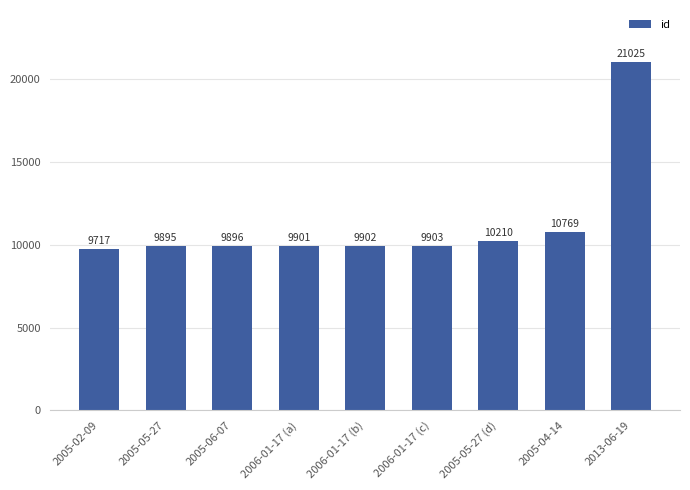

What is the difference between the second highest and second lowest values?

874